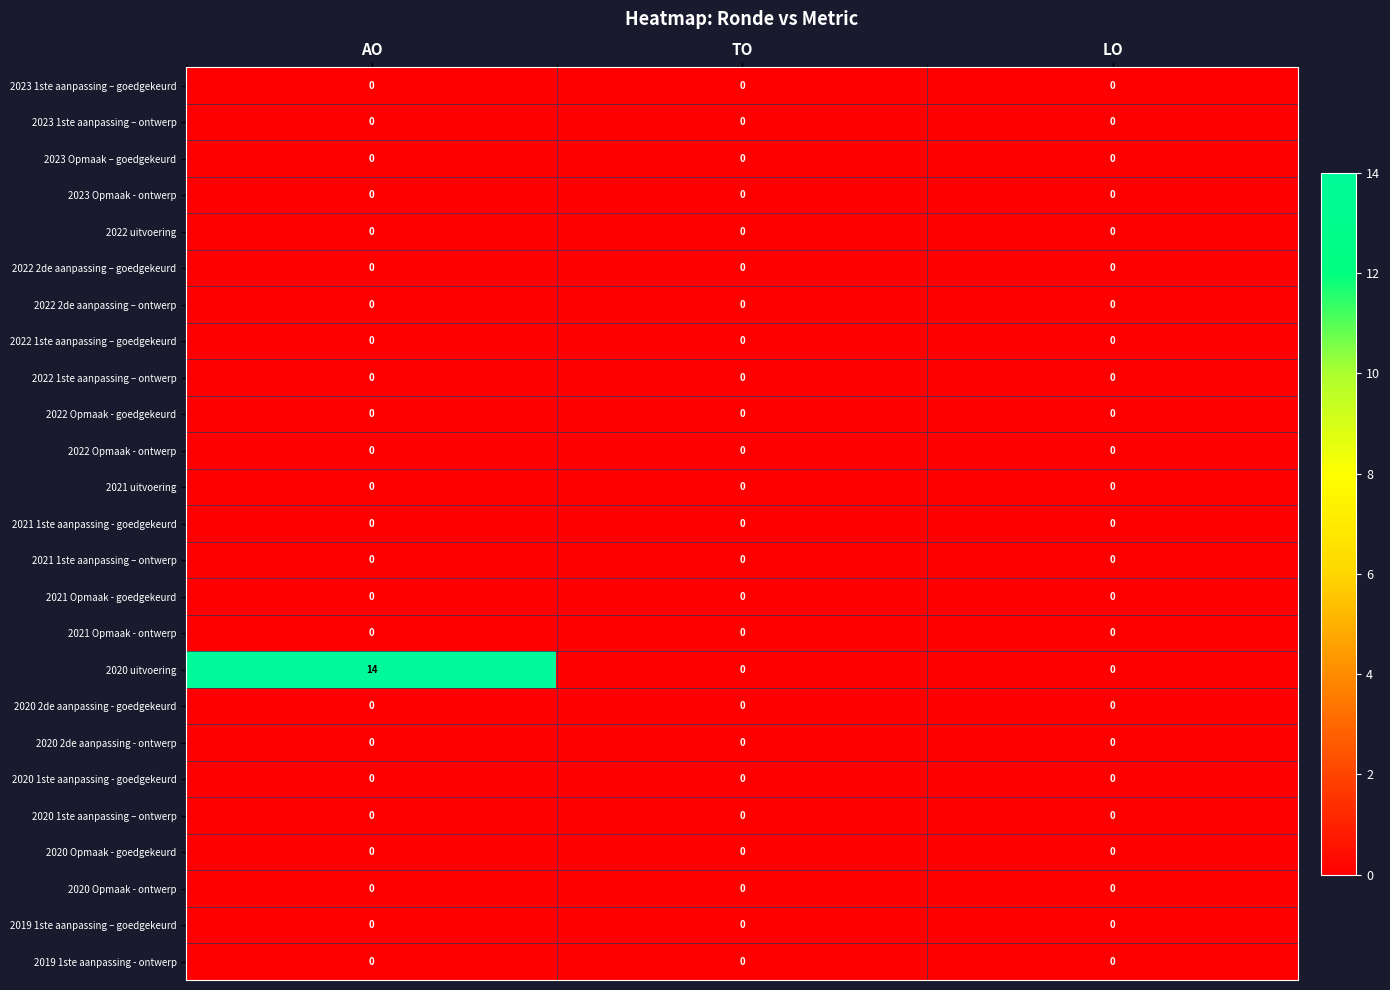

Which series has the widest spread of values?

2020 uitvoering